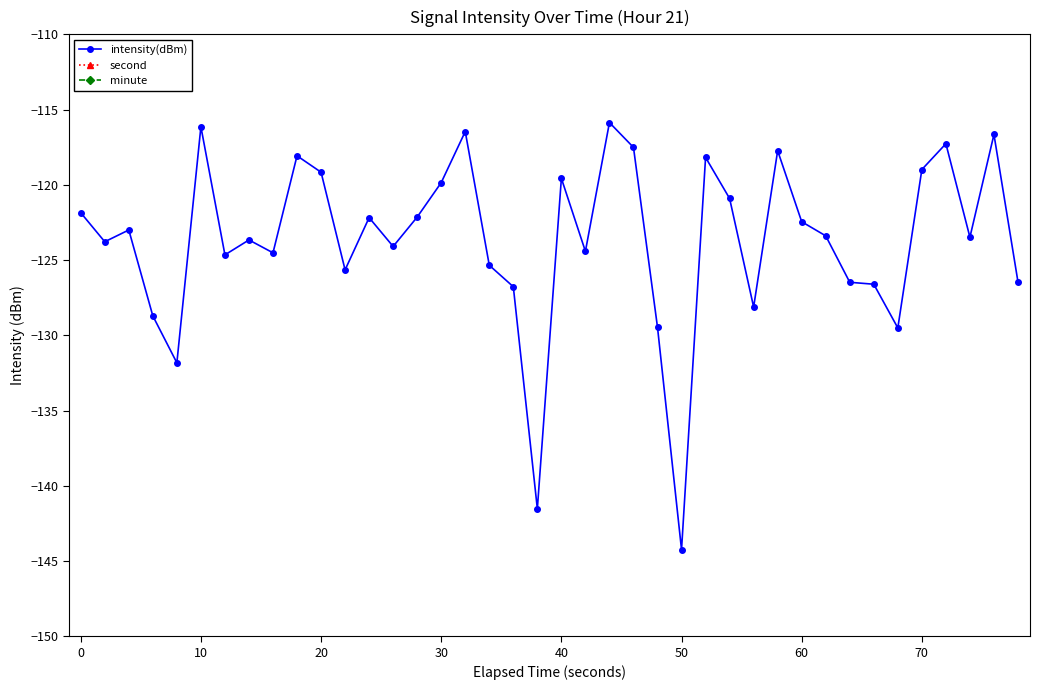

How many data points in second are above 20?

19